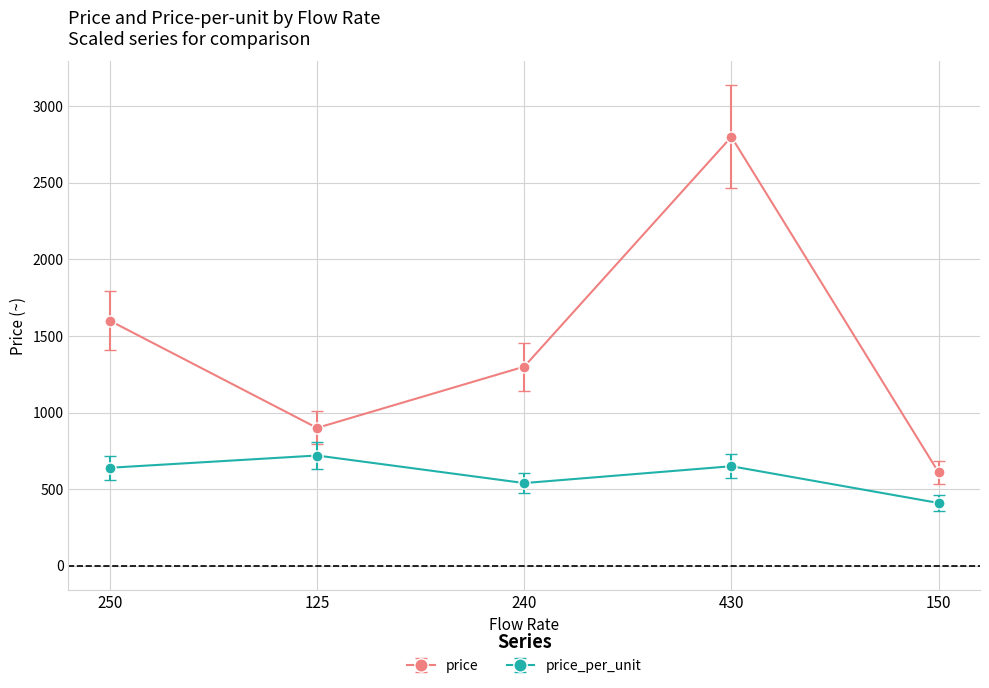

True or false: price_per_unit and price cross at least once.

False